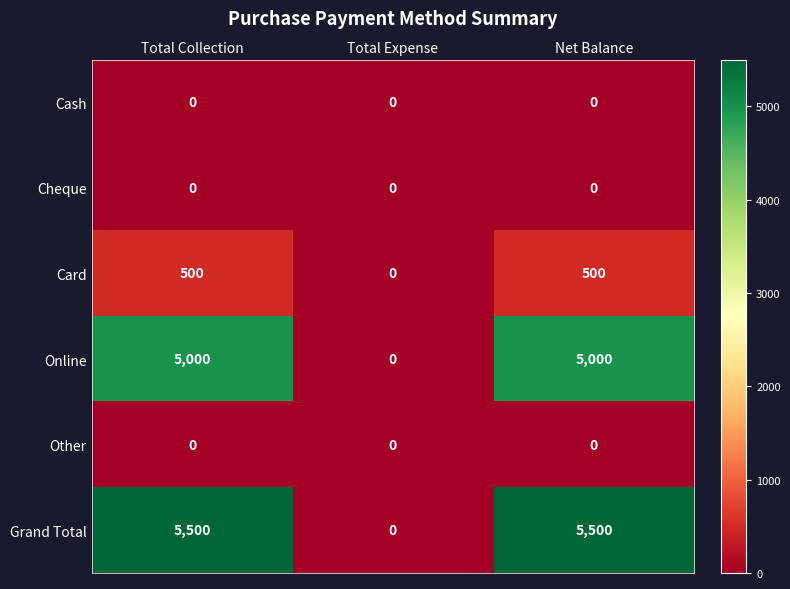

Count the number of categories in the chart.

3